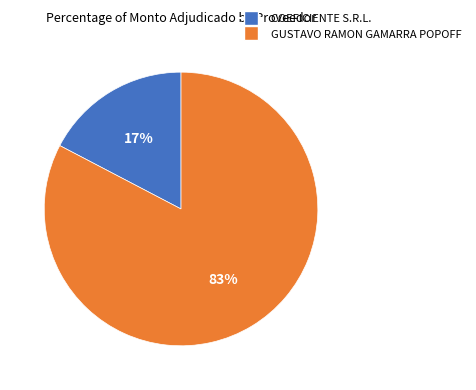

True or false: GUSTAVO RAMON GAMARRA POPOFF accounts for 77% of the total.

False